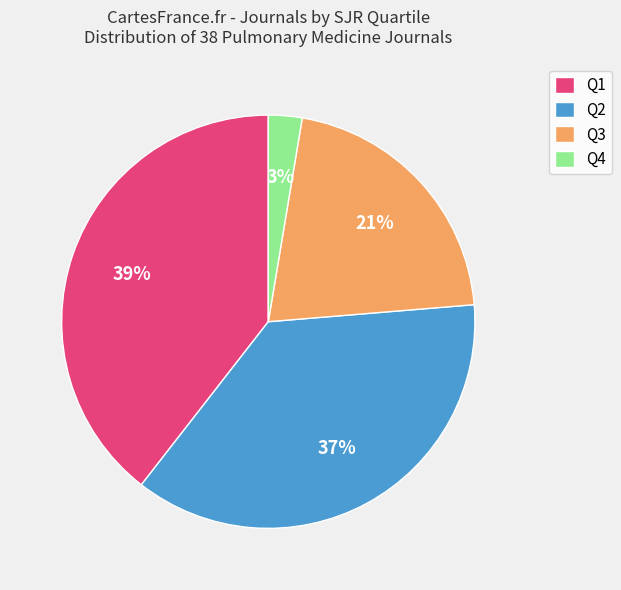

To the nearest percent, what portion does Q3 represent?

21%